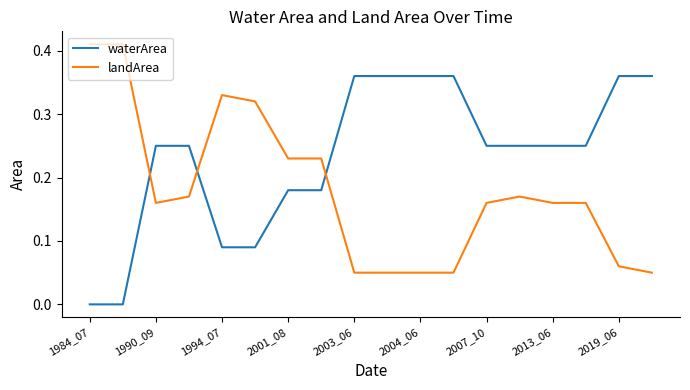

How many times do waterArea and landArea cross each other?

3